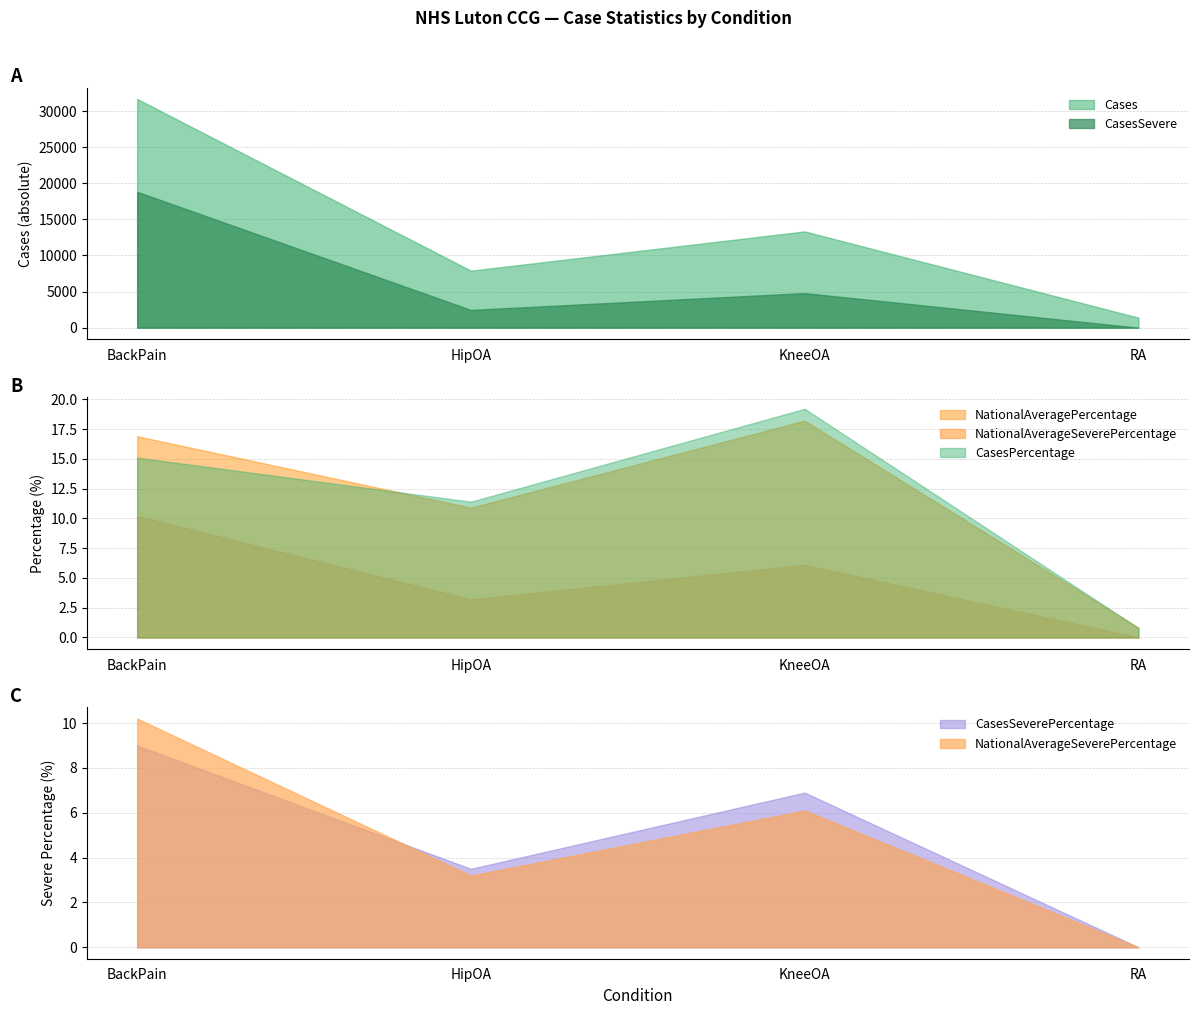

How many lines are shown in the chart?

6